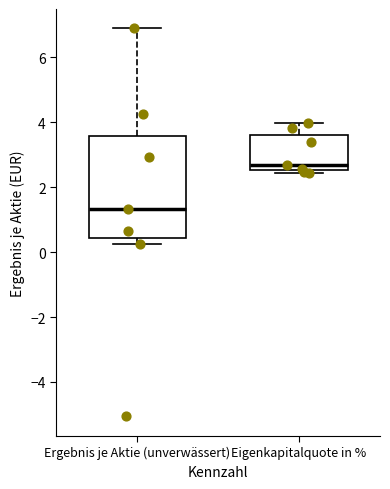

Reading left to right, transcribe this box plot: for each box, give where its median line is, the range the box spans, and where its two whiskers end, as read against the y-axis. The values are not printed on the chart, so give them approximately, as read against the axis.

Ergebnis je Aktie (unverwässert): median 1.4, box 0.4 to 3.6, whiskers 0.2 to 6.8
Eigenkapitalquote in %: median 2.6 (just above the box's lower edge), box 2.6 to 3.6, whiskers 2.4 to 4.0